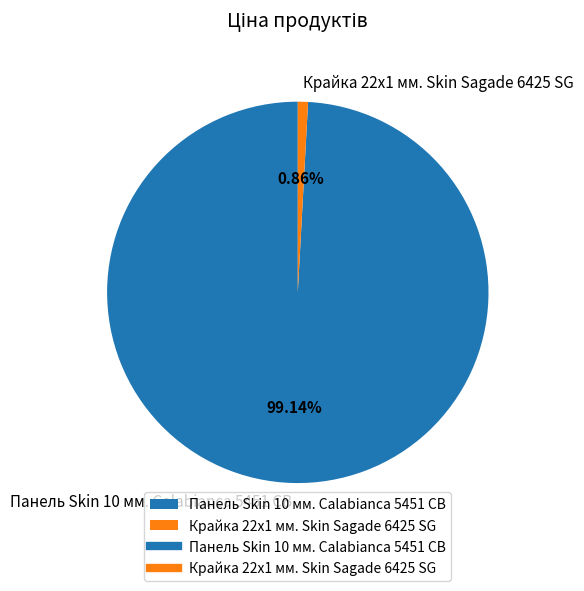

Rank the categories by value from lowest to highest.

Крайка 22x1 мм. Skin Sagade 6425 SG, Панель Skin 10 мм. Calabianca 5451 CB